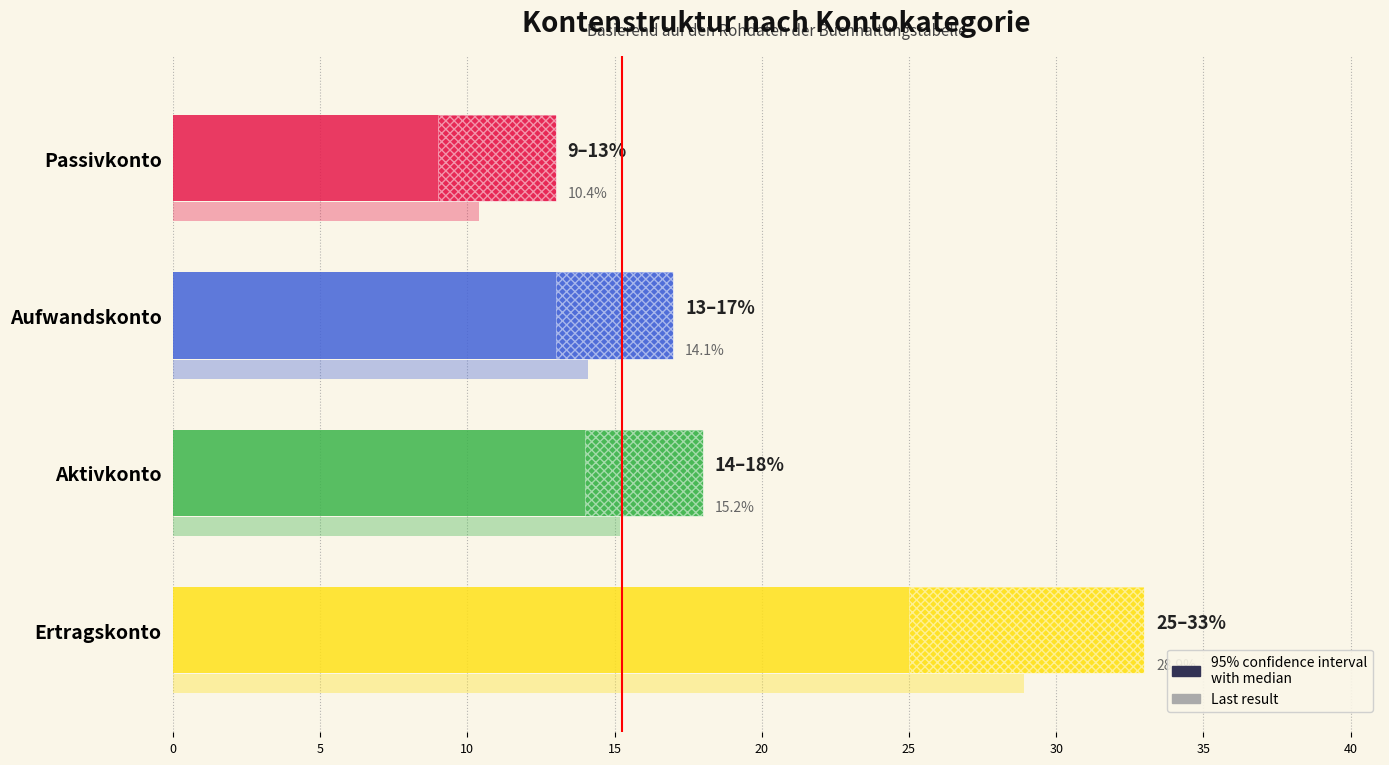

How many groups of bars are there?

4